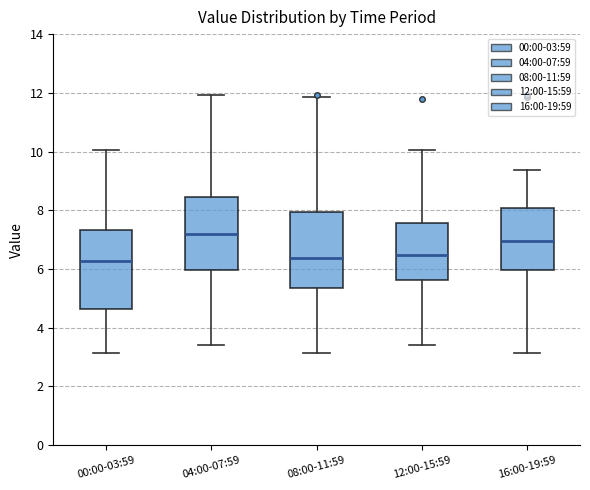

Which box has the highest median line?

04:00-07:59